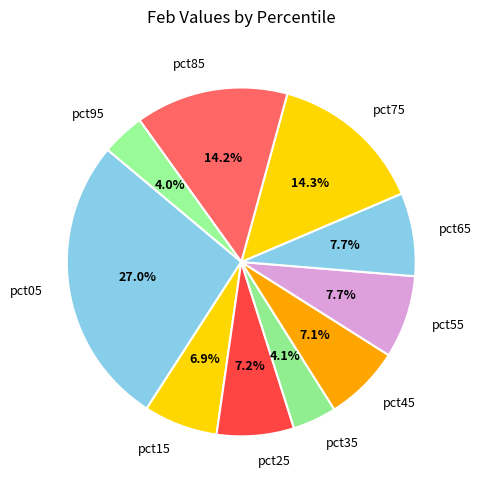

The pct65 slice represents 8% of the pie. True or false?

True